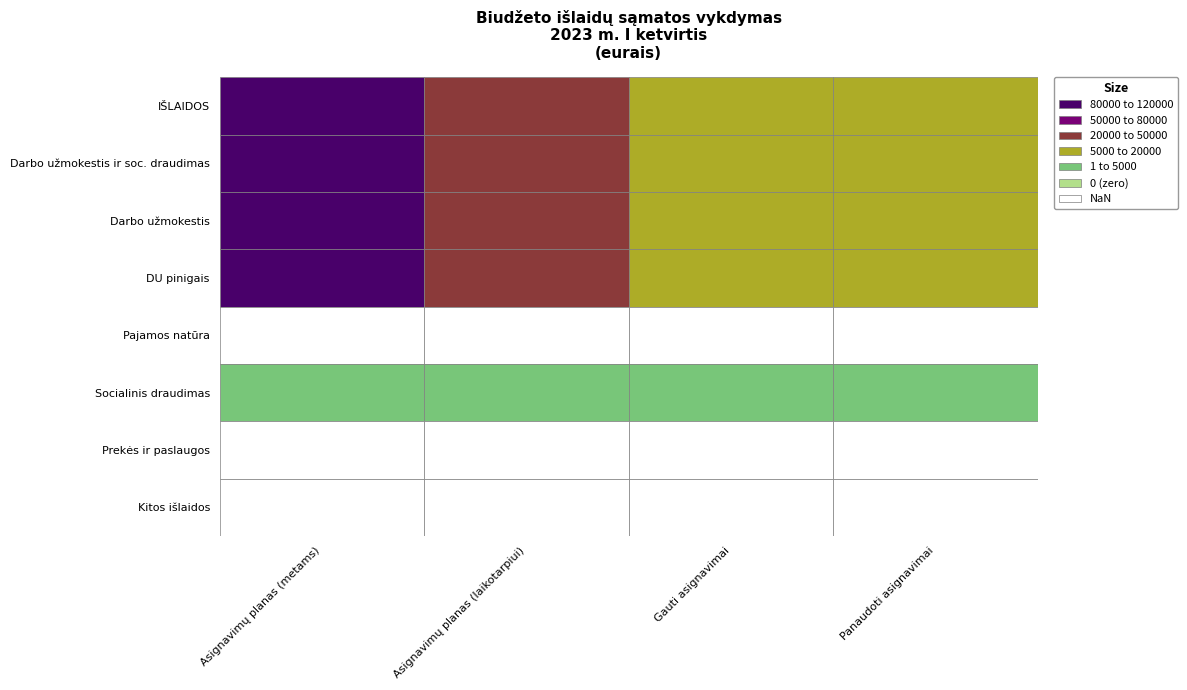

Which series changed the most between Asignavimų planas (metams) and Panaudoti asignavimai?

IŠLAIDOS